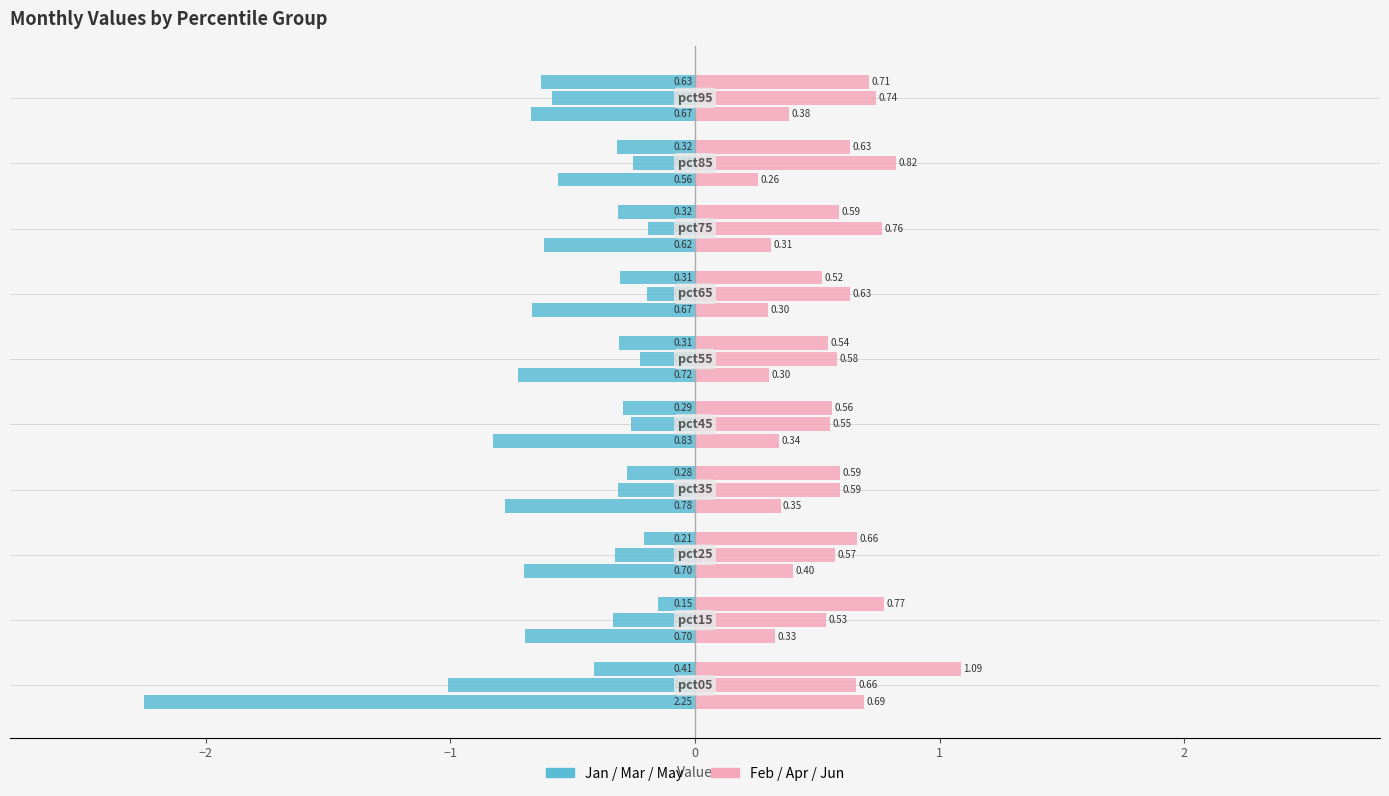

At how many categories does at least one series exceed 0?

10